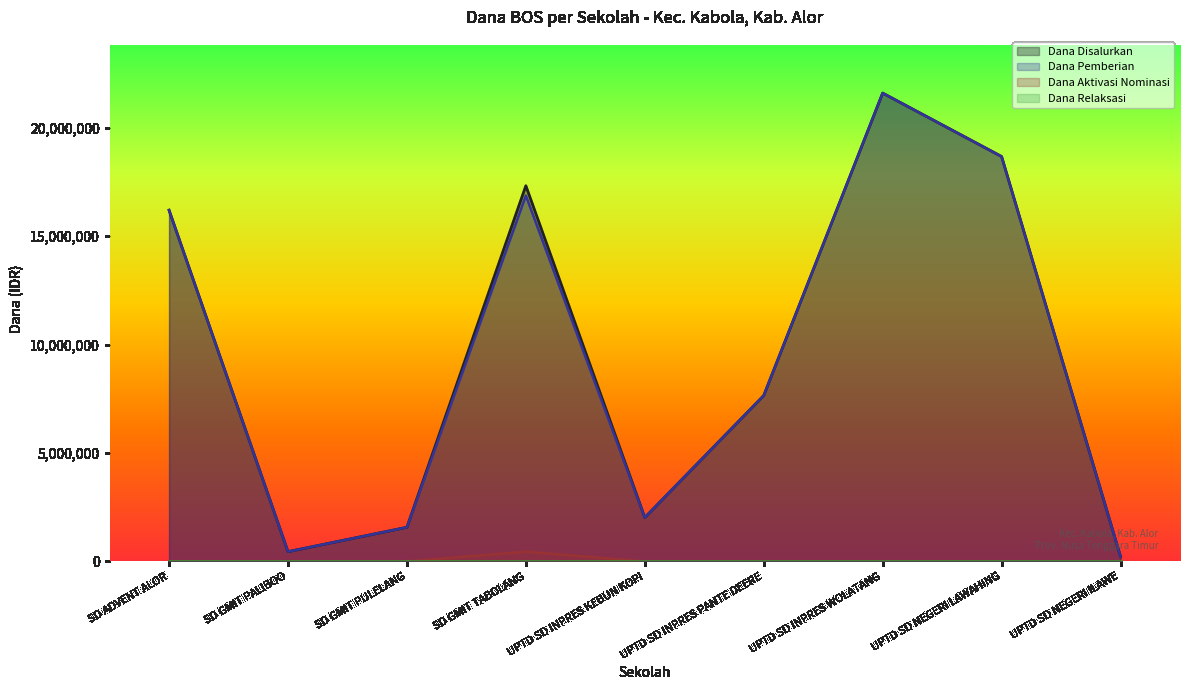

At UPTD SD NEGERI LAWAHING, list the series in order from smallest to largest.

Dana Aktivasi Nominasi, Dana Disalurkan, Dana Pemberian